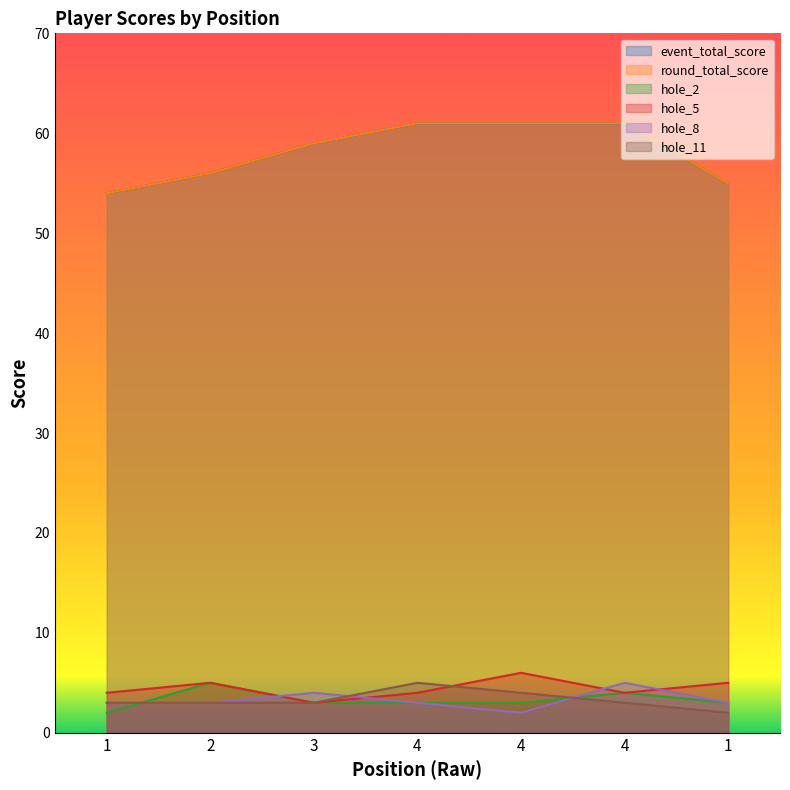

What is the minimum value shown in the chart?

2